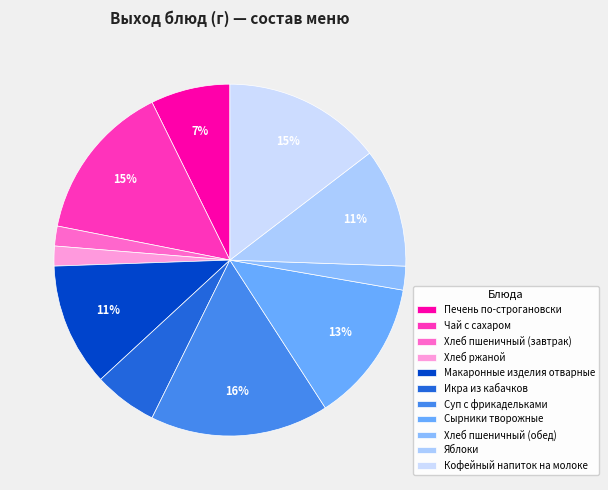

Does Чай с сахаром represent more than half of the total?

No